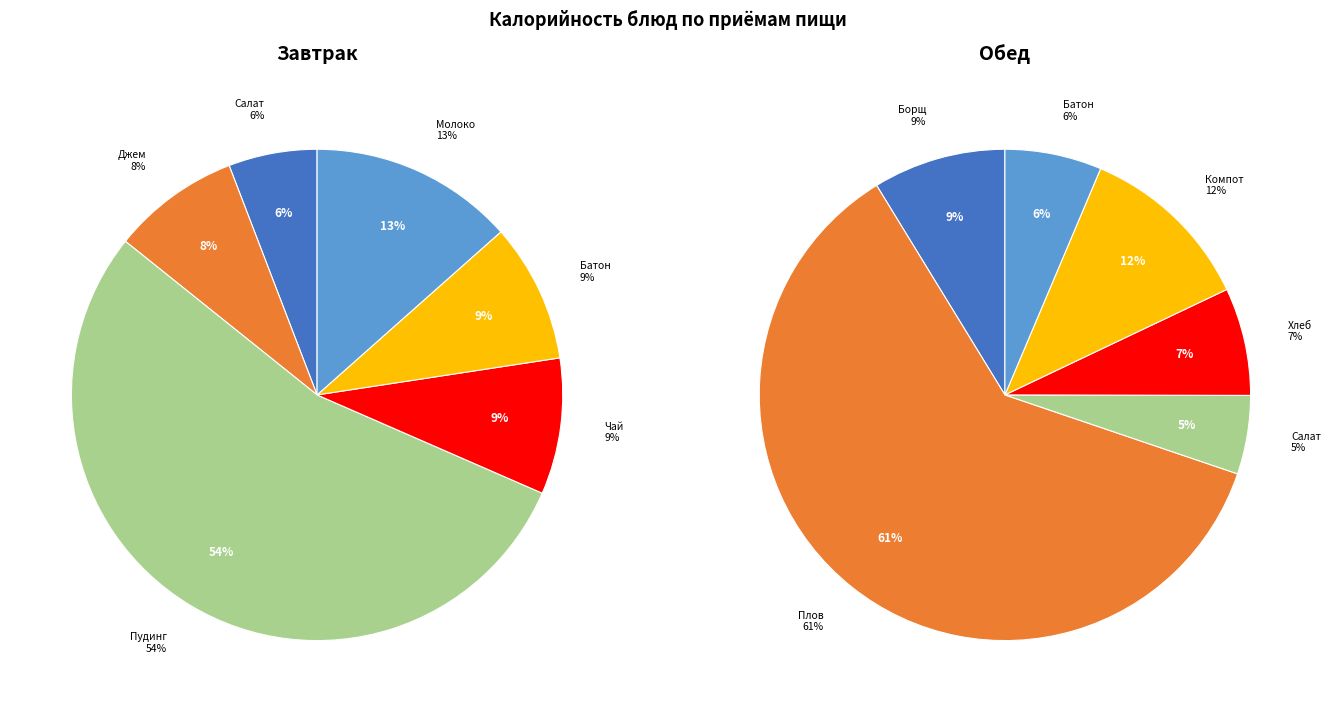

Rank the categories by value from highest to lowest.

Плов с птицей, Пудинг творожно-пшенный, Компот из яблок и лимона, Молоко, Борщ со св. капустой, Хлеб ржано-пшеничный, Батон (завтрак), Батон (обед), Чай с сахаром, Джем фруктовый, Салат из капусты, Салат из моркови с яблоком